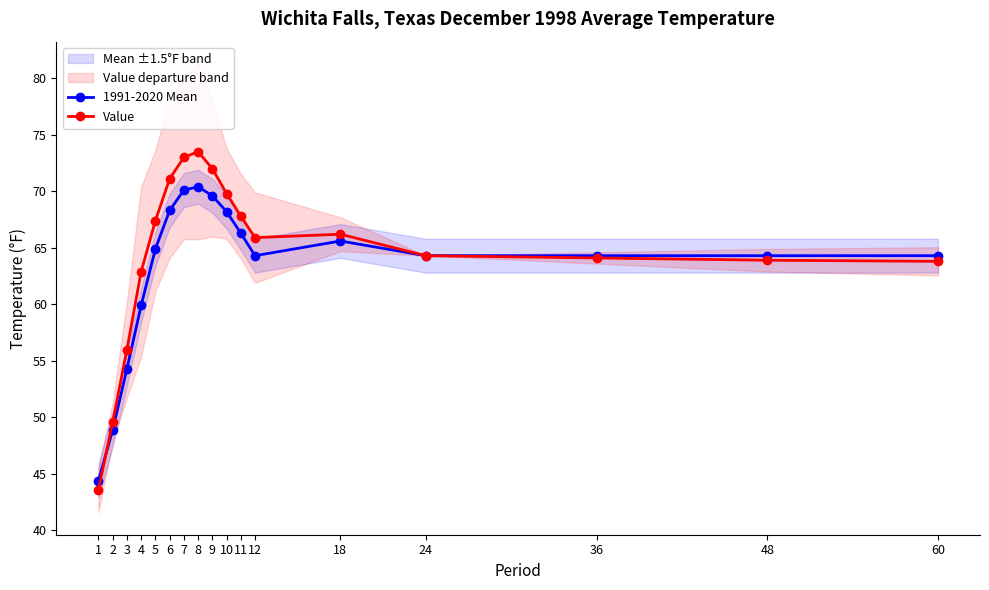

What is the difference between the highest and lowest values at 60?

0.5